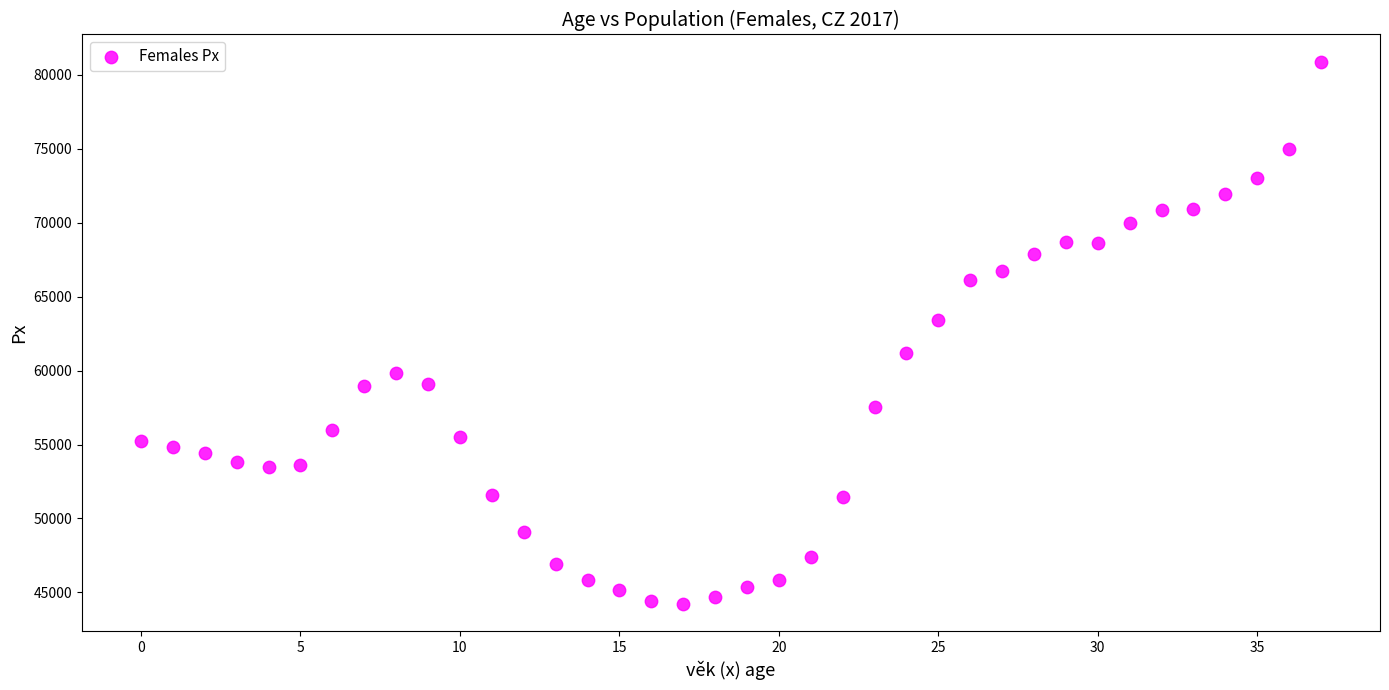

What is the range of Y values (max minus min)?

36698